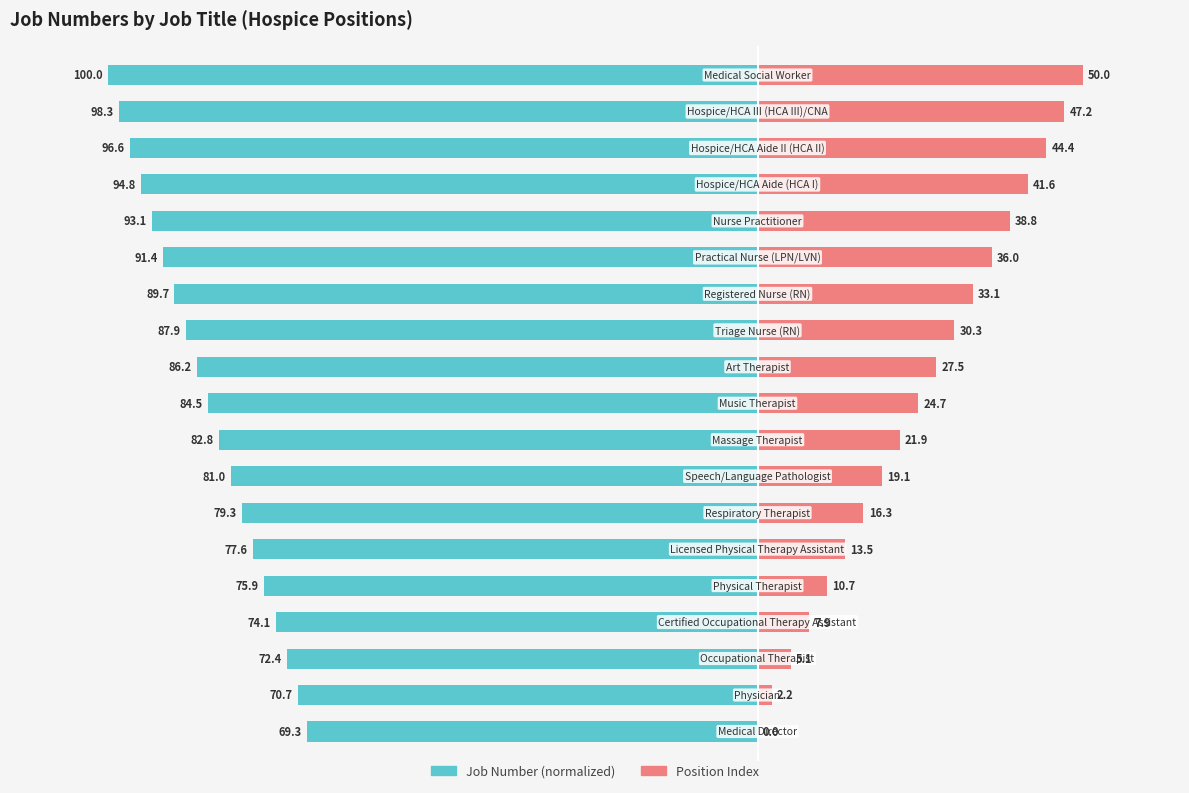

What are all the series names shown in the legend?

Job Number (normalized), Position Index